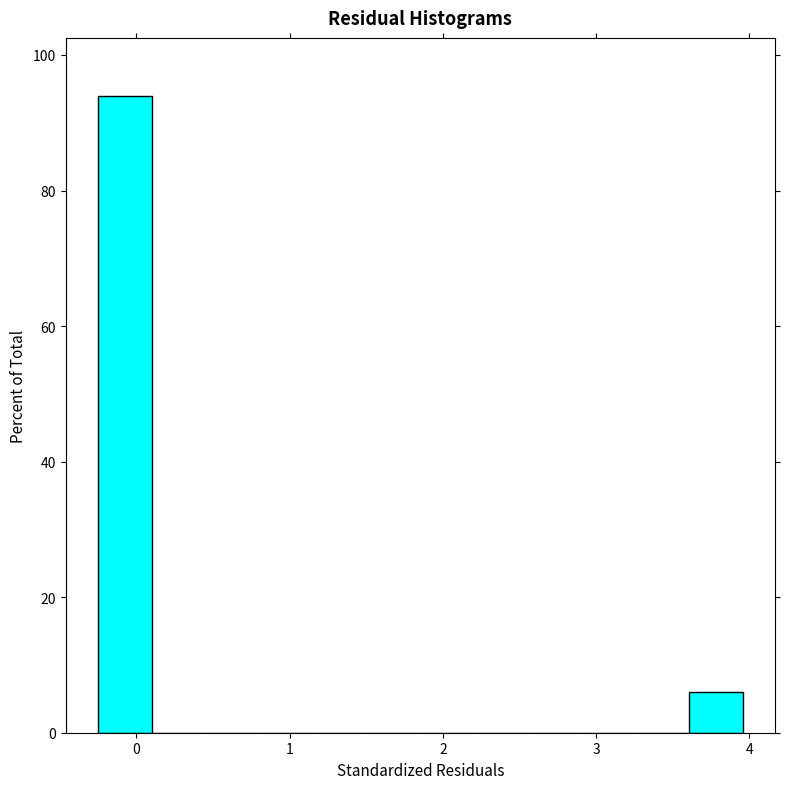

Around what value on the x-axis is the tallest bar? Give the approximate position of its centre, as read against the axis.

-0.1